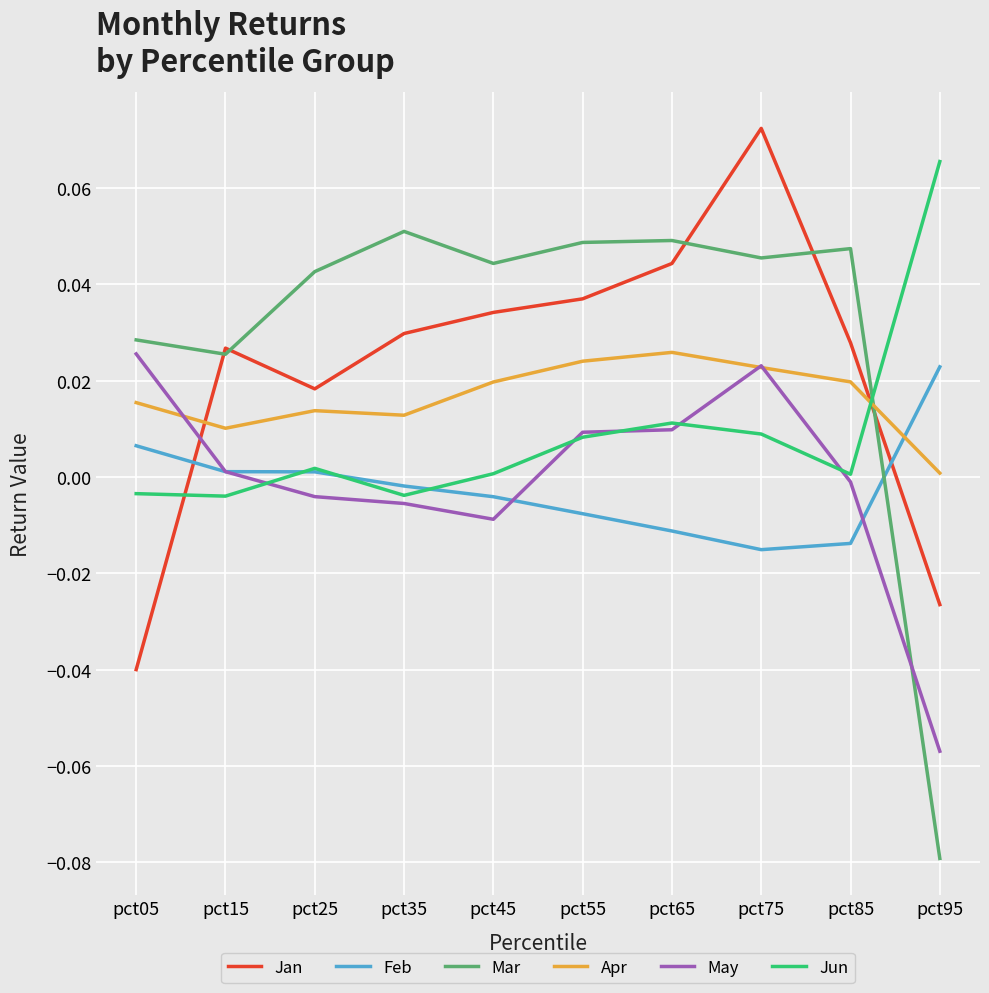

Does the chart display data point markers on the line(s)?

No